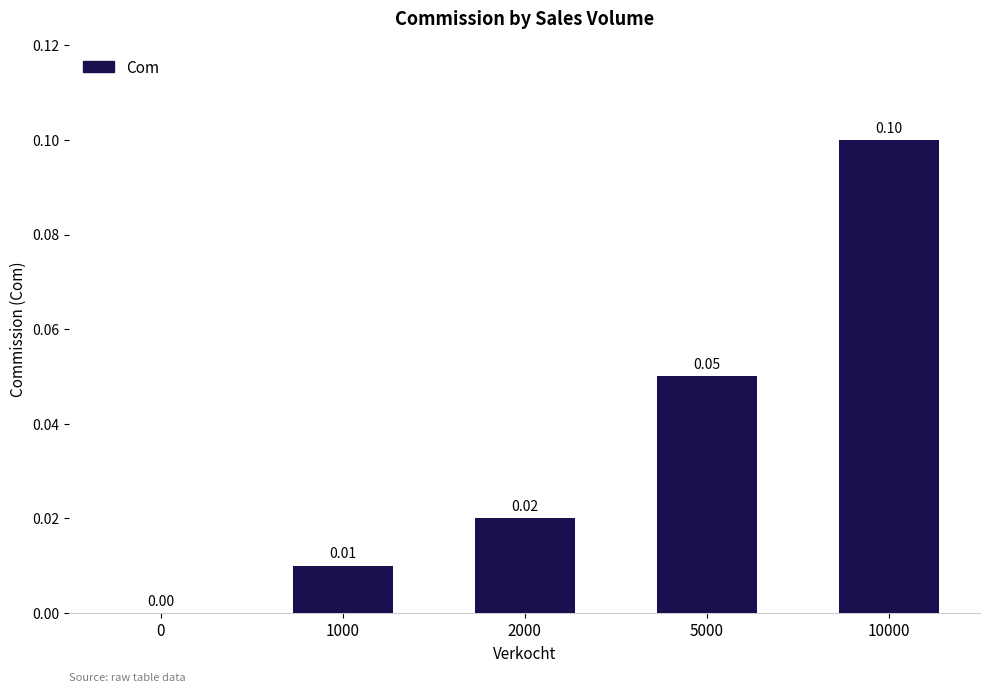

What is the change in value from 0 to 10000?

+0.1